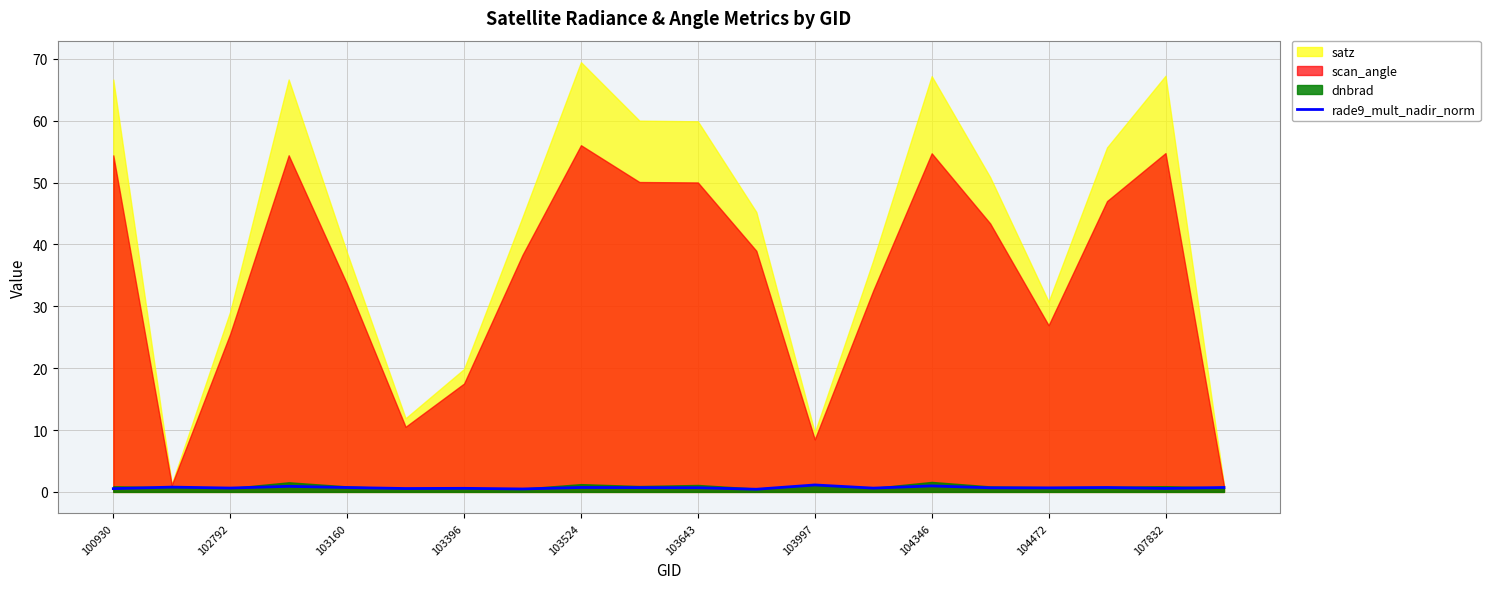

The chart shows a value of 0.6 at 107832. True or false?

True